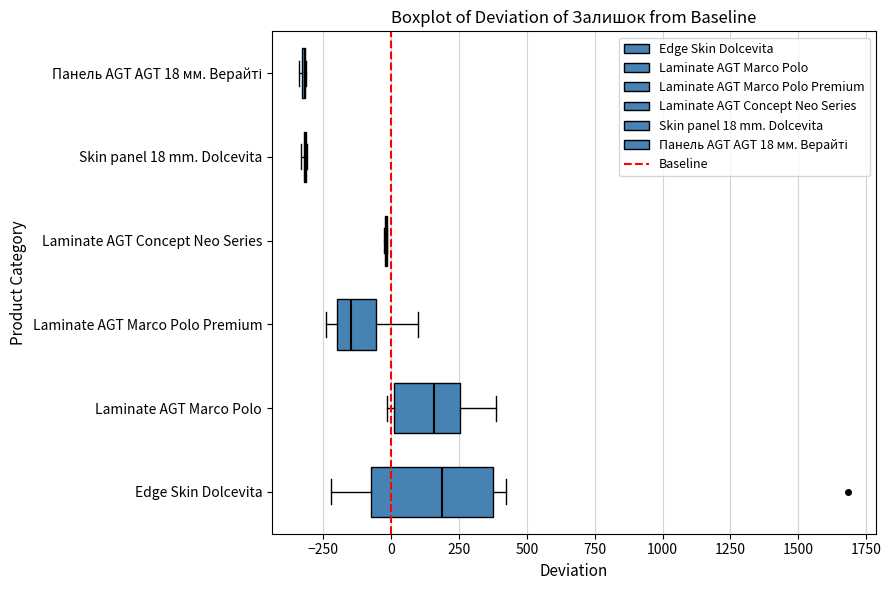

Reading bottom to top, read every box against the x-axis: the position of its median line, the range the box covers, and the ends of its whiskers. The values are not printed on the chart, so give them approximately, as read against the axis.

Edge Skin Dolcevita: median 200, box -100 to 350, whiskers -200 to 400
Laminate AGT Marco Polo: median 150, box 0 to 250, whiskers 0 (just left of the box's left edge) to 400
Laminate AGT Marco Polo Premium: median -150, box -200 to -50, whiskers -250 to 100
Laminate AGT Concept Neo Series: box collapsed to a line at 0, whiskers -50 to 0
Skin panel 18 mm. Dolcevita: box collapsed to a line at -300, whiskers -350 to -300
Панель AGT AGT 18 мм. Верайті: box collapsed to a line at -300, whiskers -350 to -300